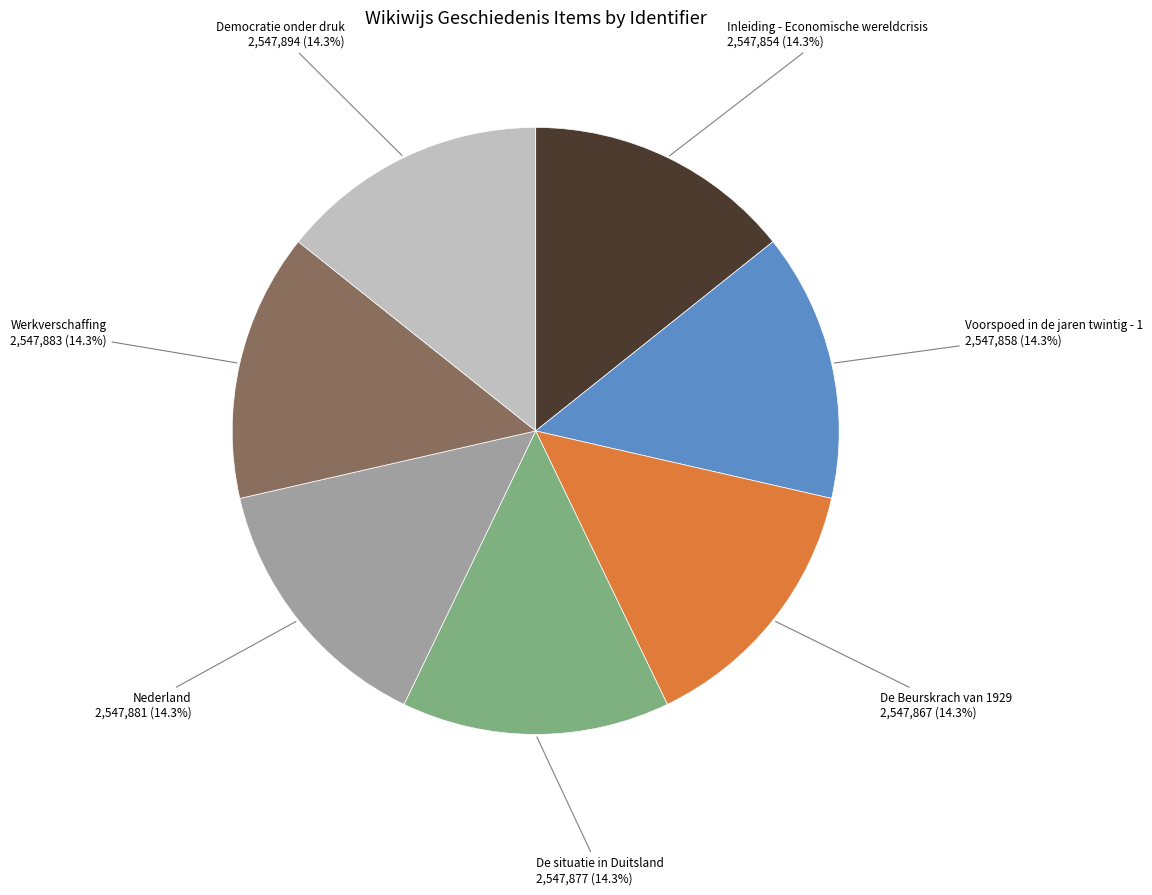

The Werkverschaffing slice represents 27% of the pie. True or false?

False